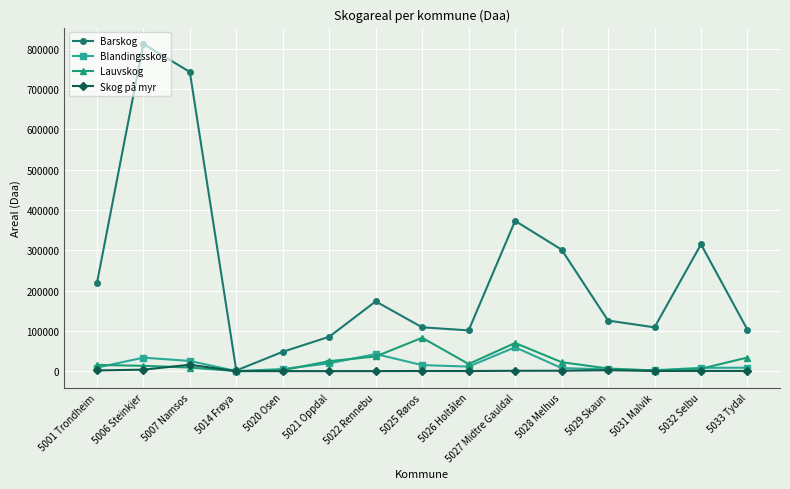

Which series has the largest total across all categories?

Barskog